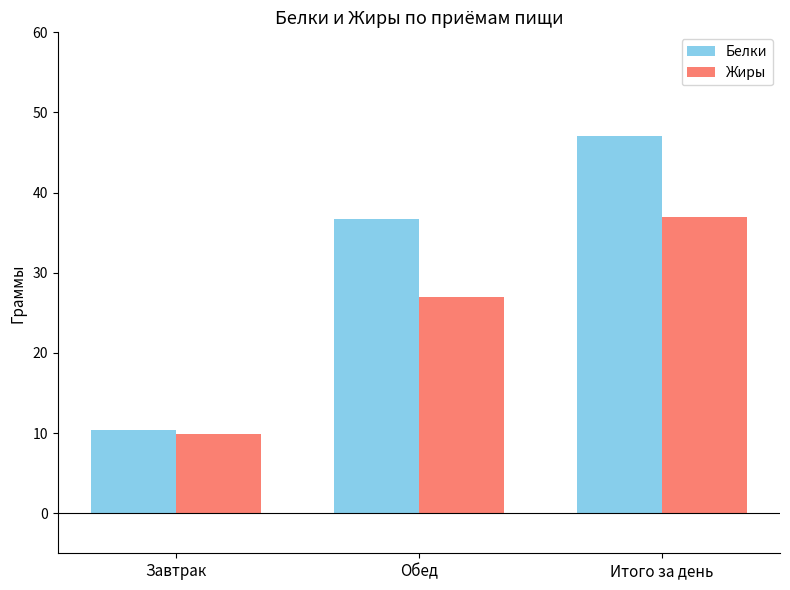

What is the average value of the Белки series?

31.4